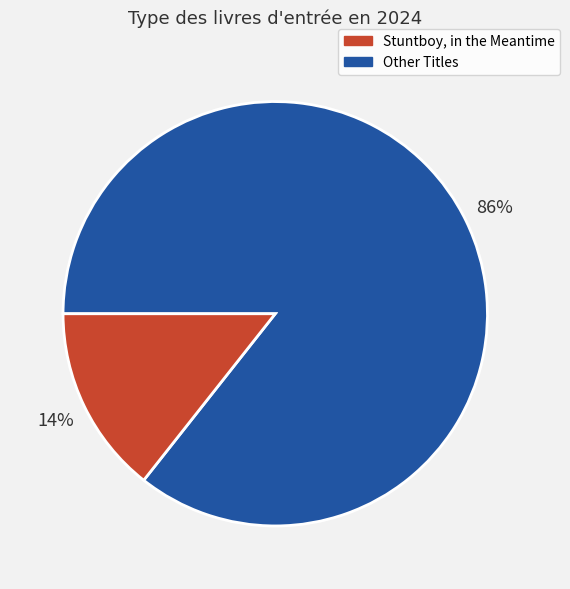

Count the number of slices in the pie.

2